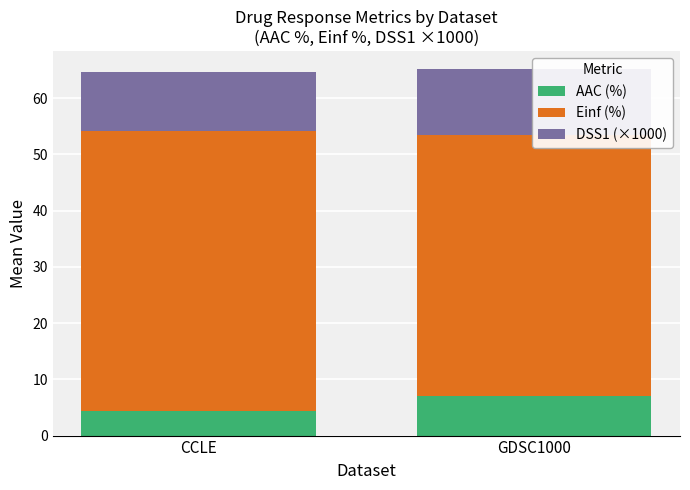

What is the label of the 1st bar from the left?

CCLE